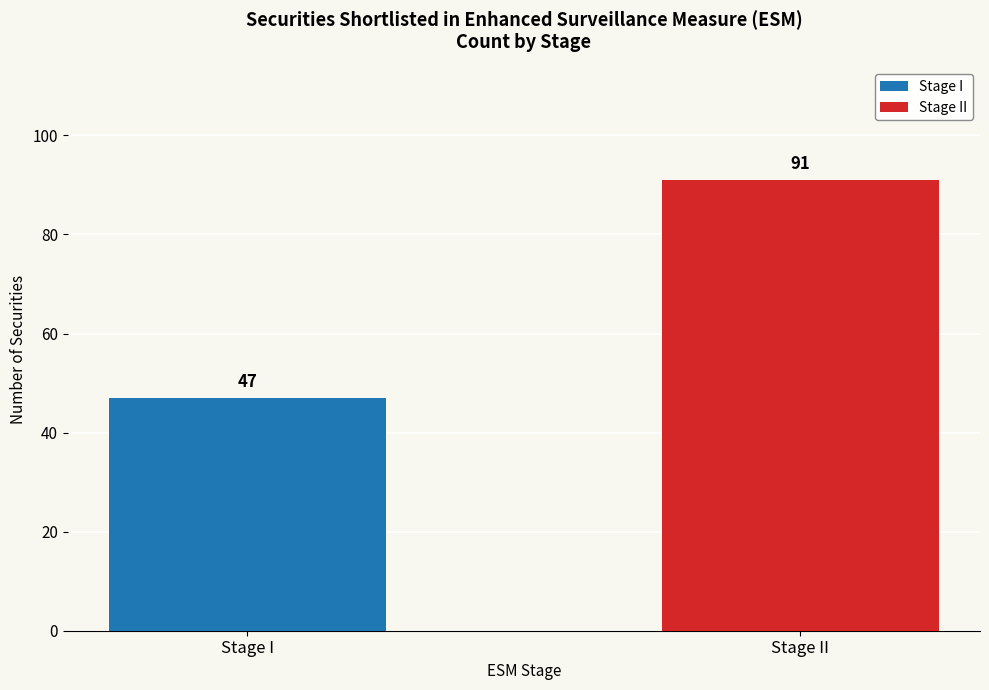

What position from the left is Stage I?

1